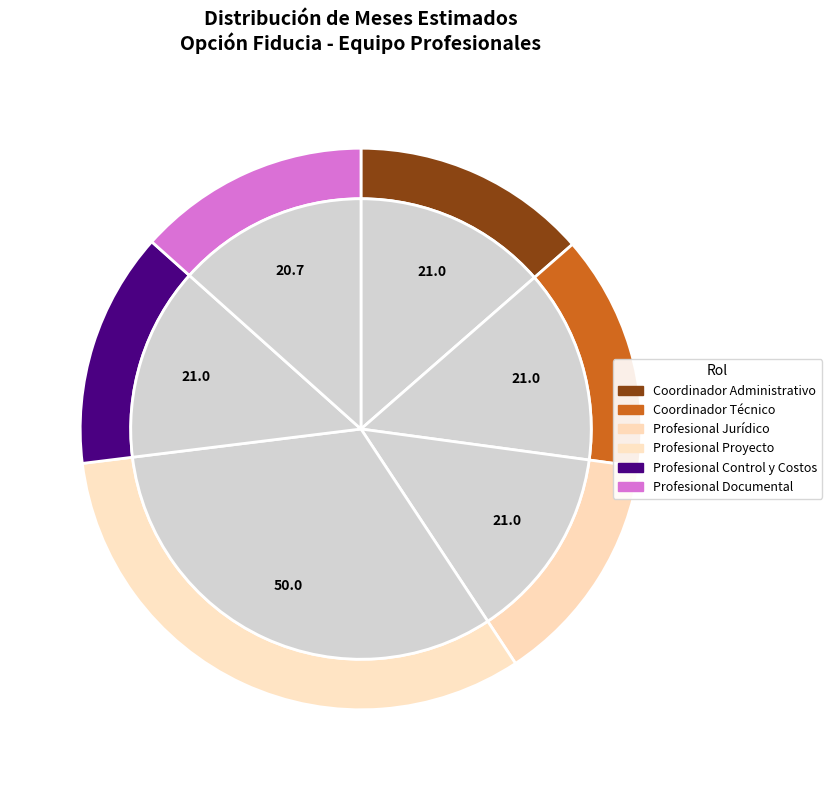

What percentage is the Profesional Proyecto slice, to the nearest percent?

32%